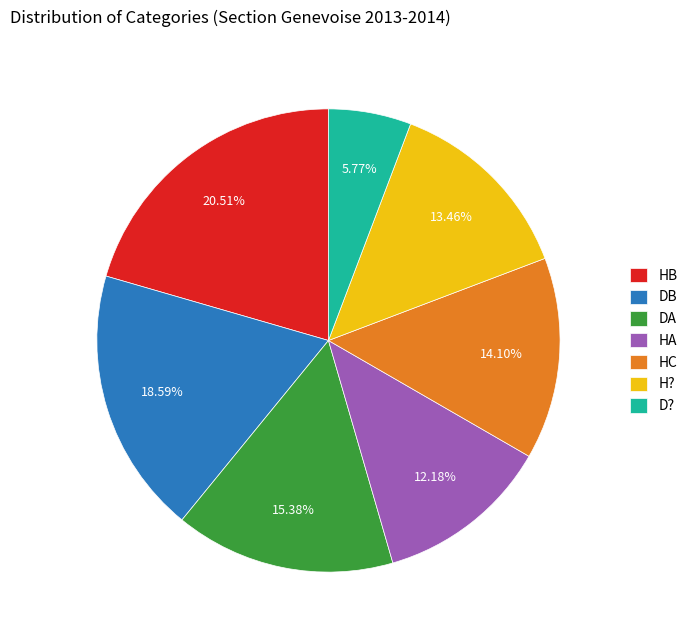

How much of the chart is everything except DB?

81.4%